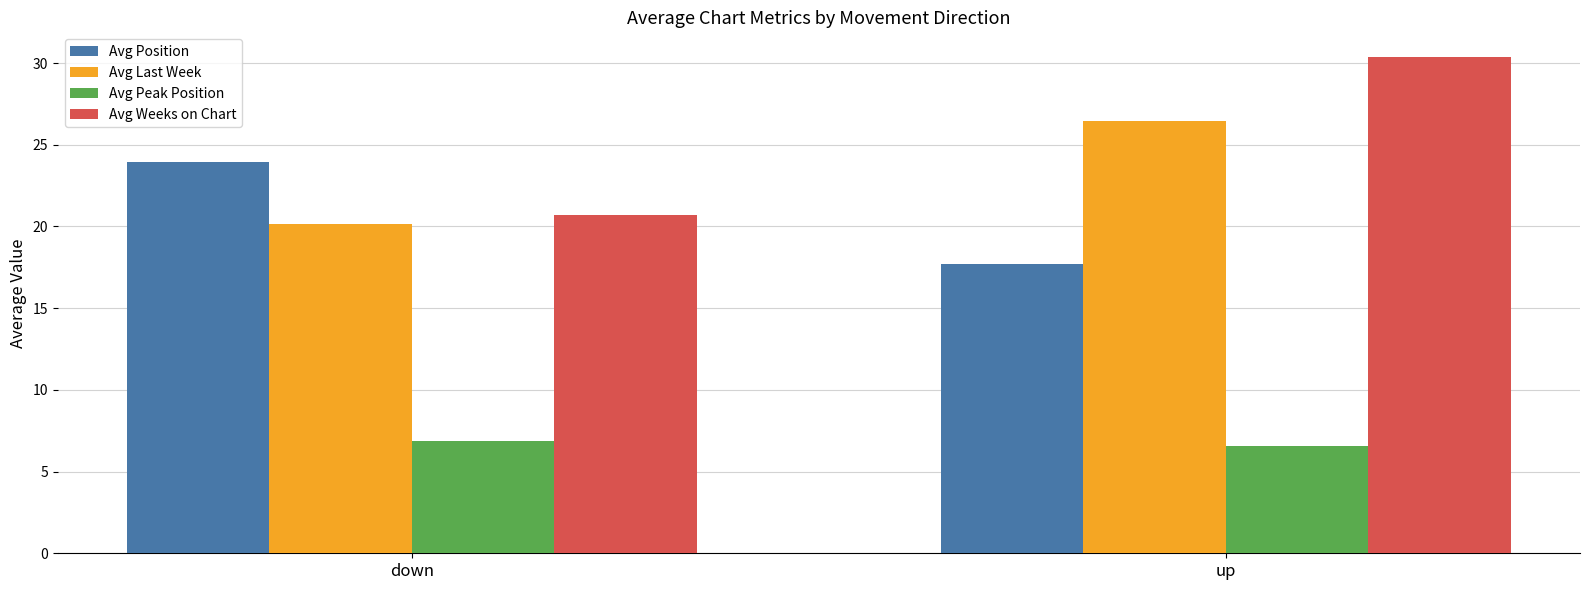

Which category has the lowest value in the Avg Last Week series?

down